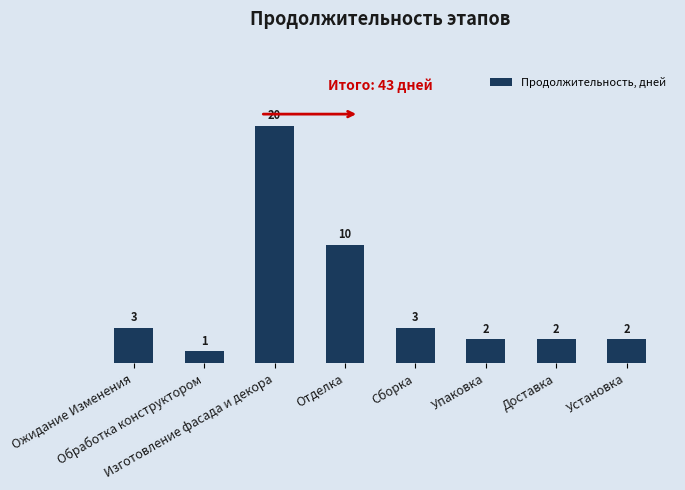

The chart shows a value of 3 at Доставка. True or false?

False